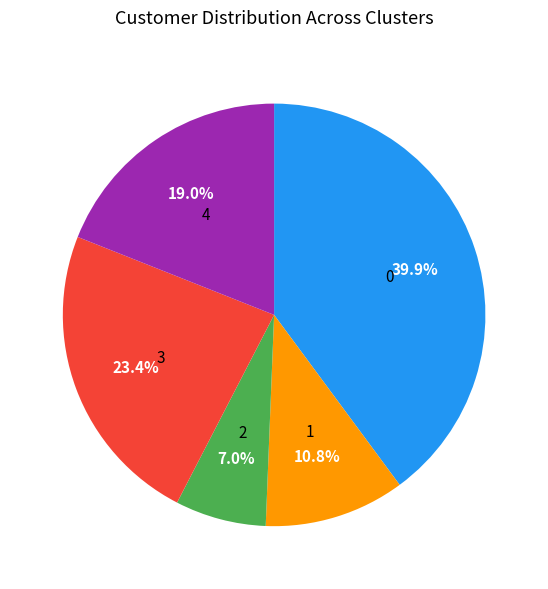

Is there any slice that represents more than half of the pie?

No